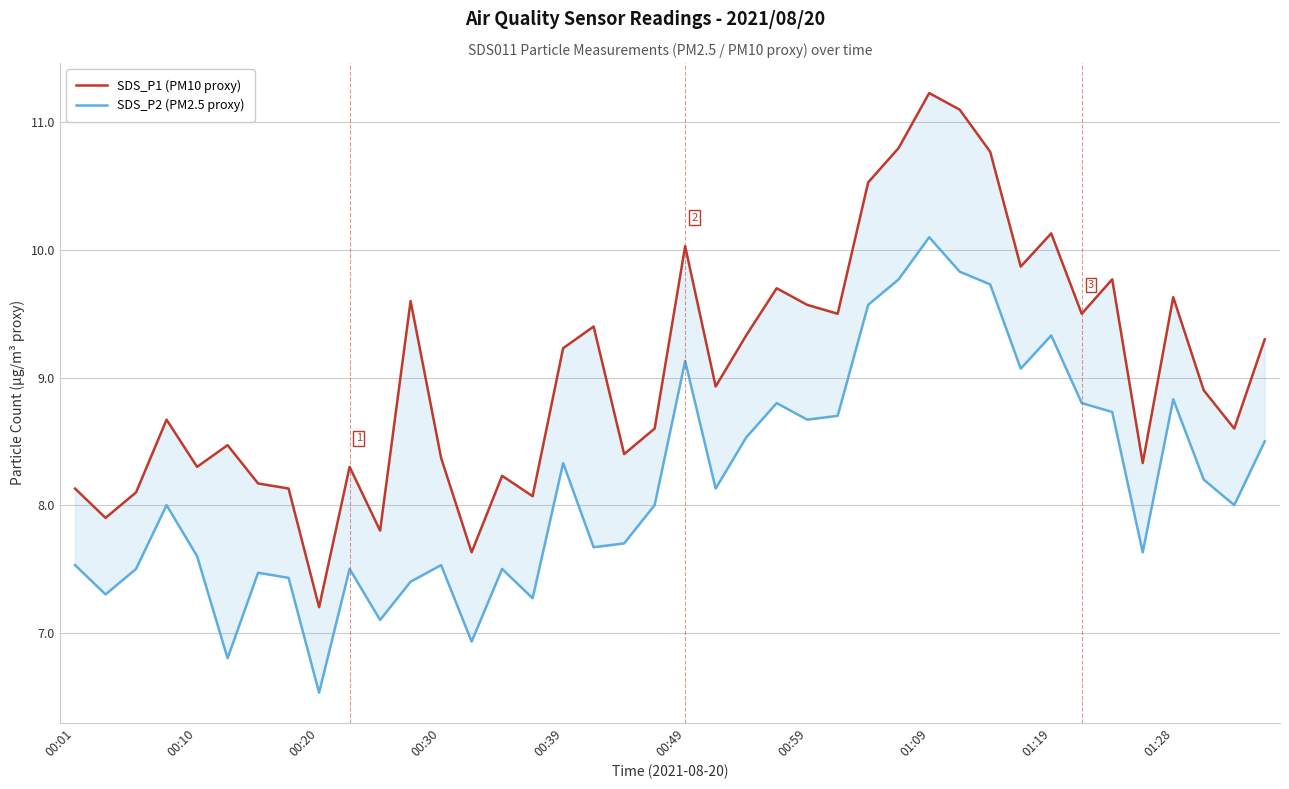

What is the difference between the maximum and second lowest values in the SDS_P1 (PM10 proxy) series?

3.6